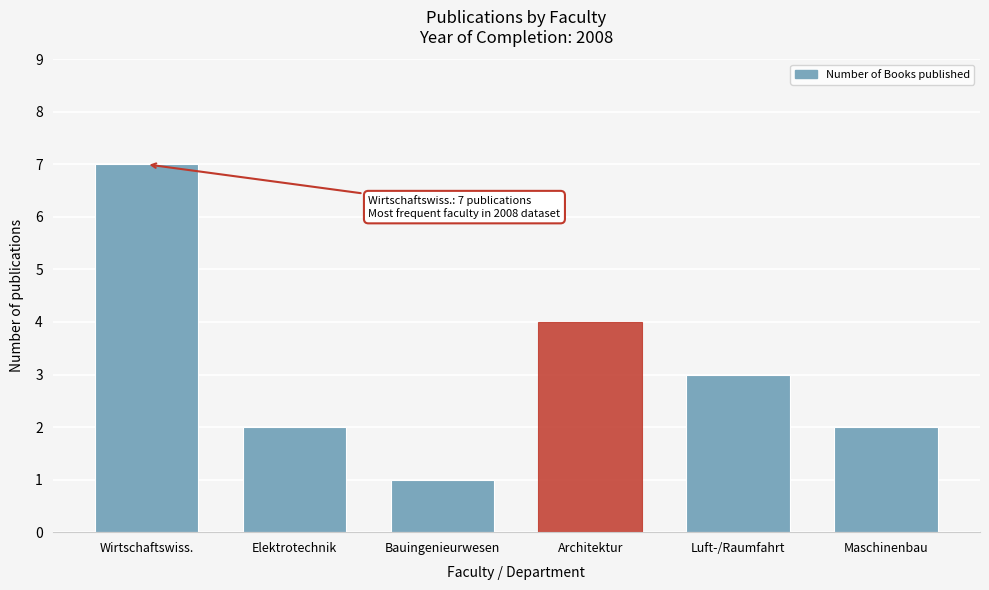

Reading right to left, what are all the values shown in this chart?

2	3	4	1	2	7